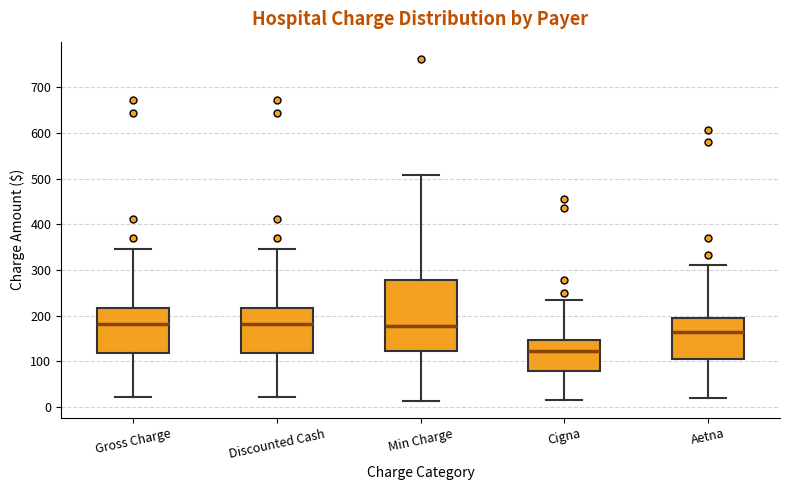

Reading left to right, read every box against the y-axis: the position of its median line, the range the box covers, and the ends of its whiskers. The values are not printed on the chart, so give them approximately, as read against the axis.

Gross Charge: median 180, box 120 to 220, whiskers 20 to 350
Discounted Cash: median 180, box 120 to 220, whiskers 20 to 350
Min Charge: median 180, box 120 to 280, whiskers 10 to 510
Cigna: median 120, box 80 to 150, whiskers 10 to 230
Aetna: median 160, box 110 to 190, whiskers 20 to 310